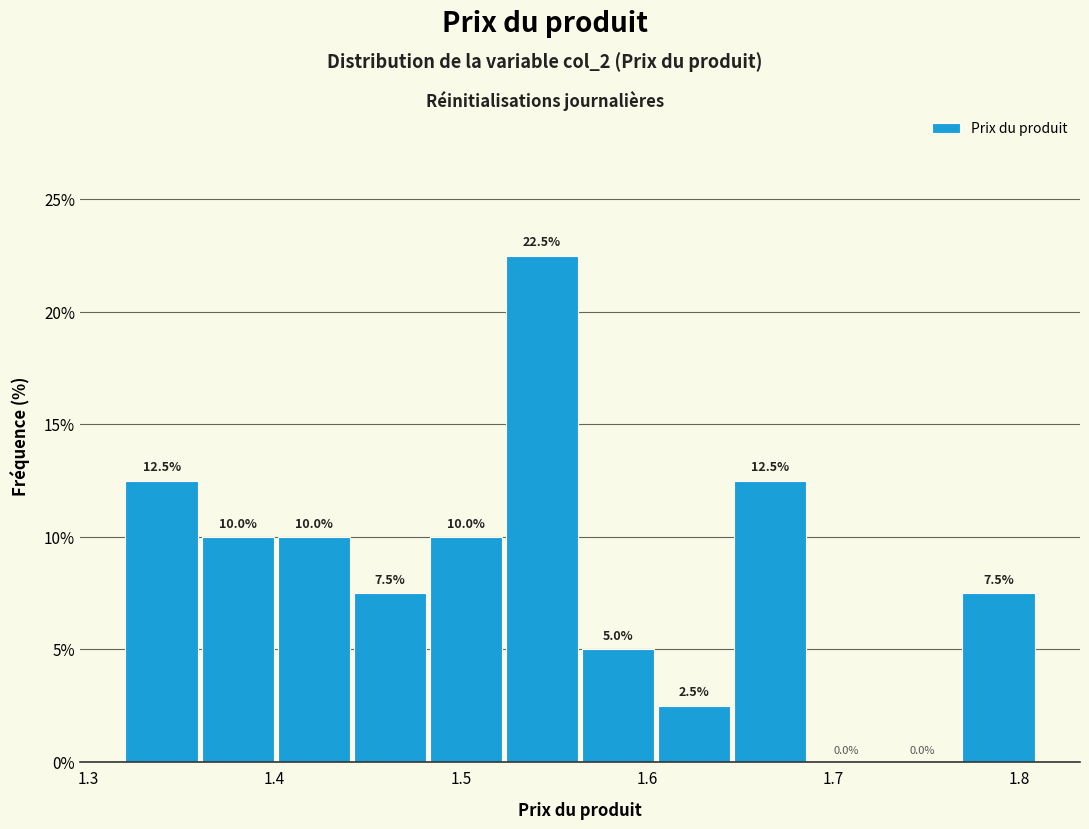

Which range on the x-axis has the tallest bar?

1.52 to 1.57